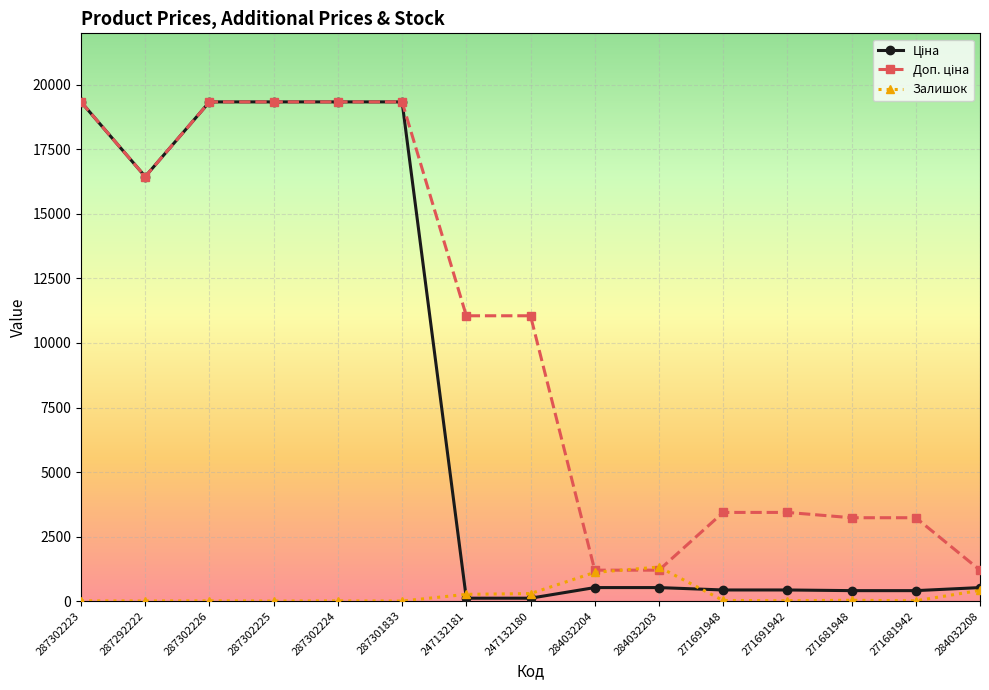

At how many categories does at least one series exceed 10152?

8